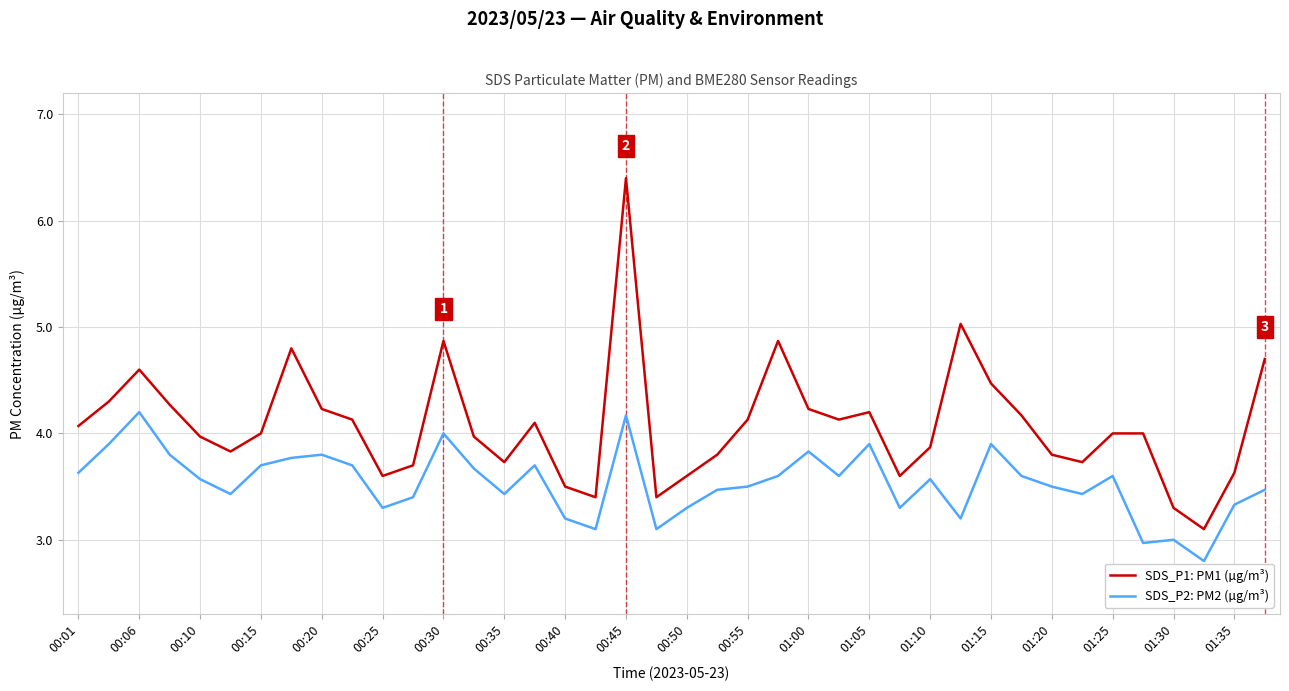

Which series has the largest total across all categories?

SDS_P1: PM1 (µg/m³)